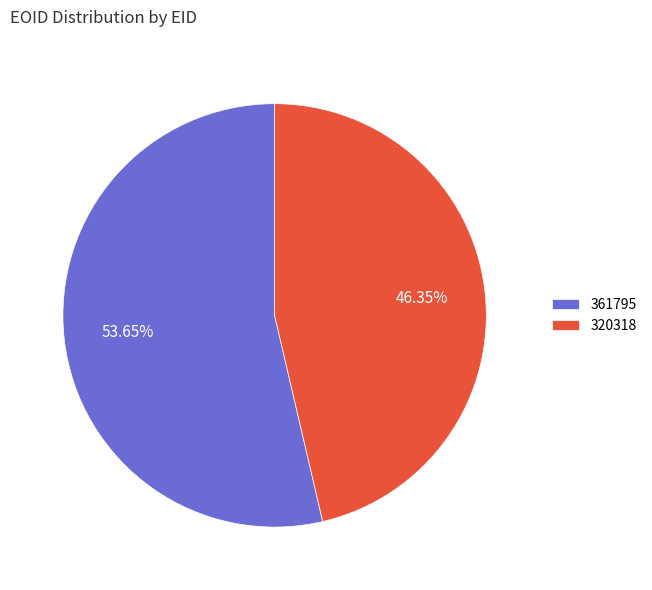

What is the ratio of the value at 320318 to the value at 361795?

0.9